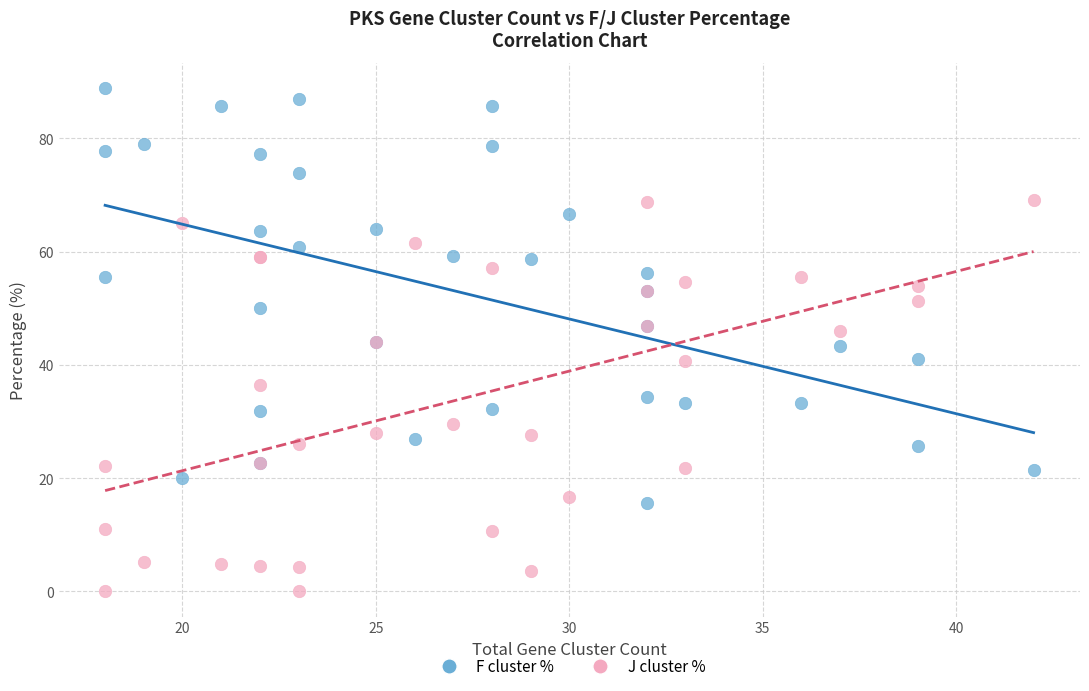

What are all the series names shown in the legend?

F cluster %, J cluster %